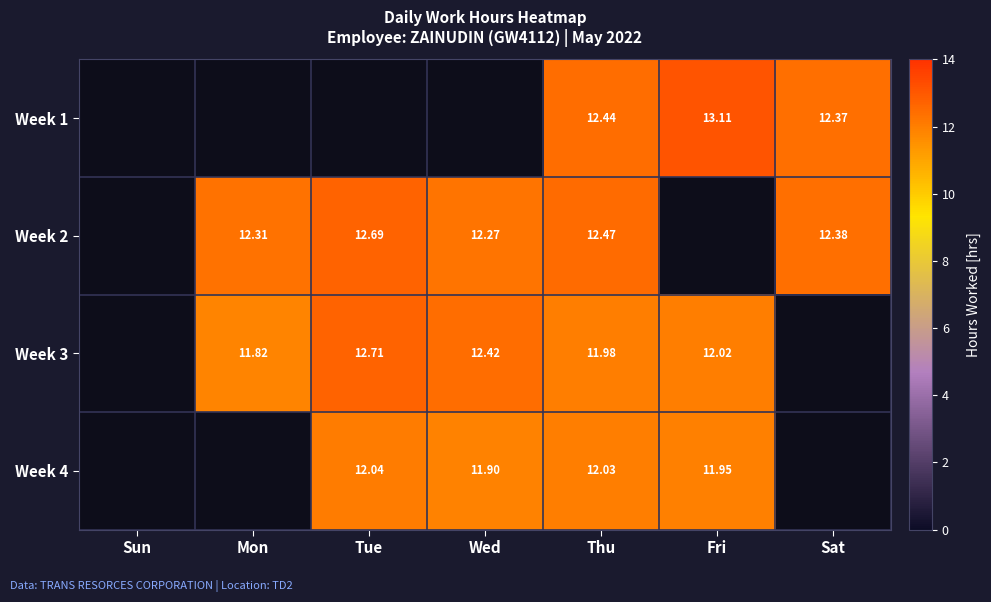

Is the value of Week 3 at Thu greater than the value of Week 2 at Tue?

No